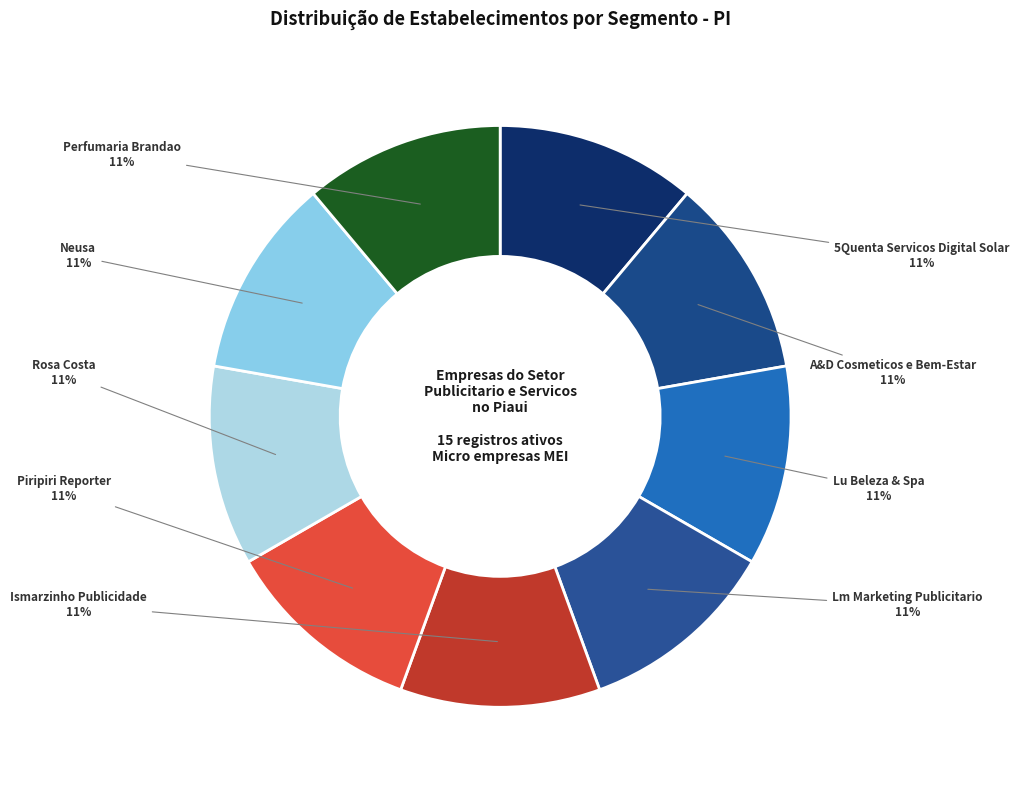

Do Rosa Costa and Lm Marketing Publicitario together represent more than half of the pie?

No